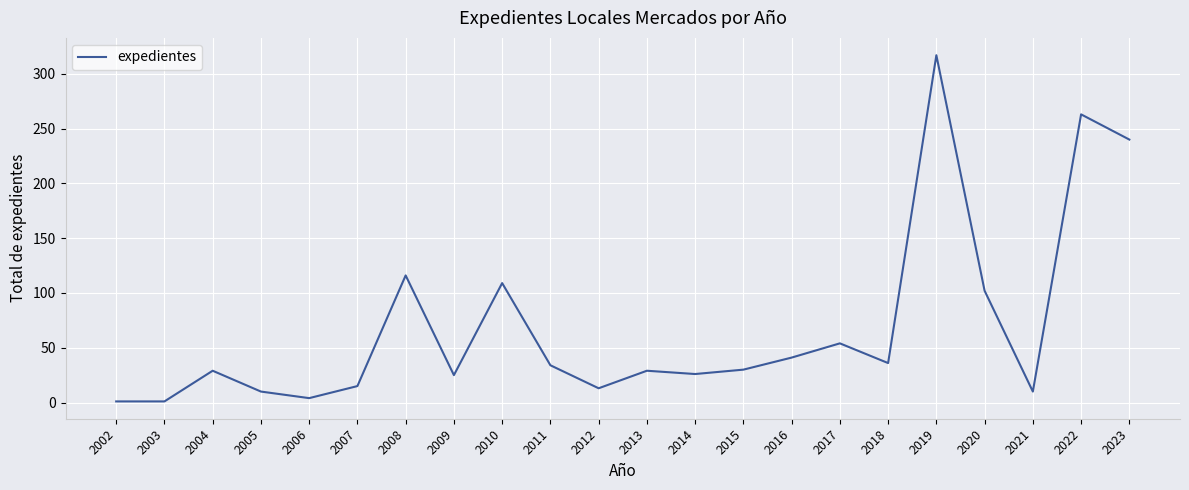

What is the maximum value shown in the chart?

317